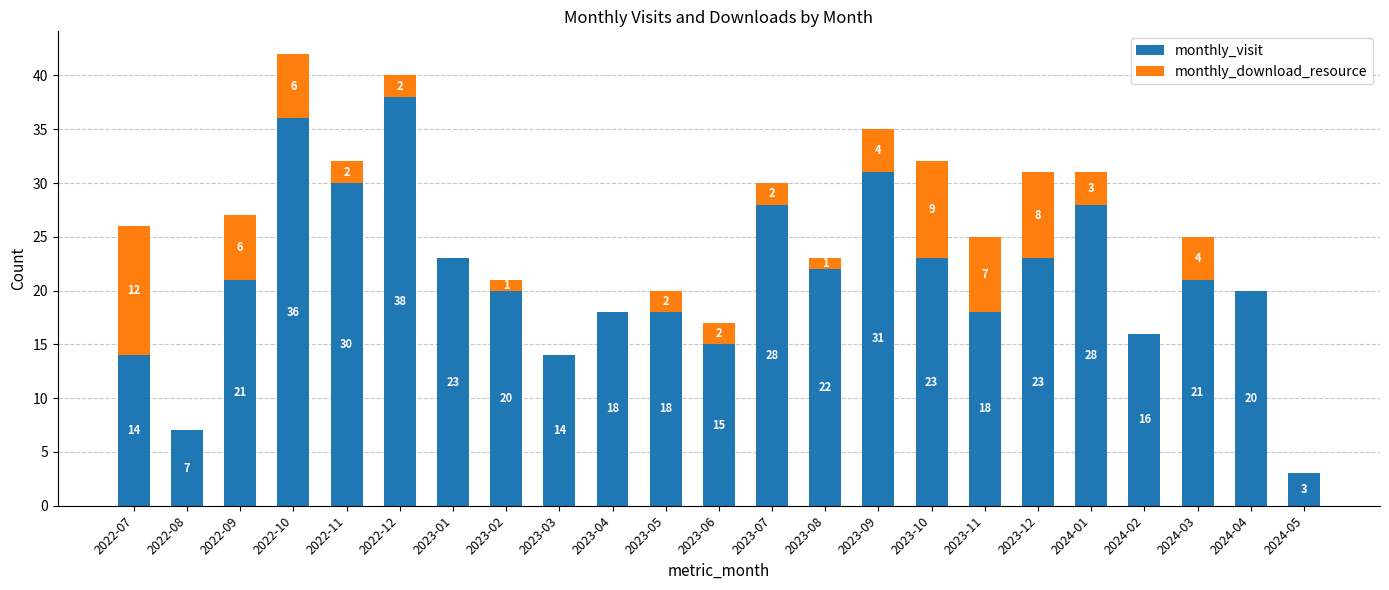

What is the maximum value for monthly_visit?

38